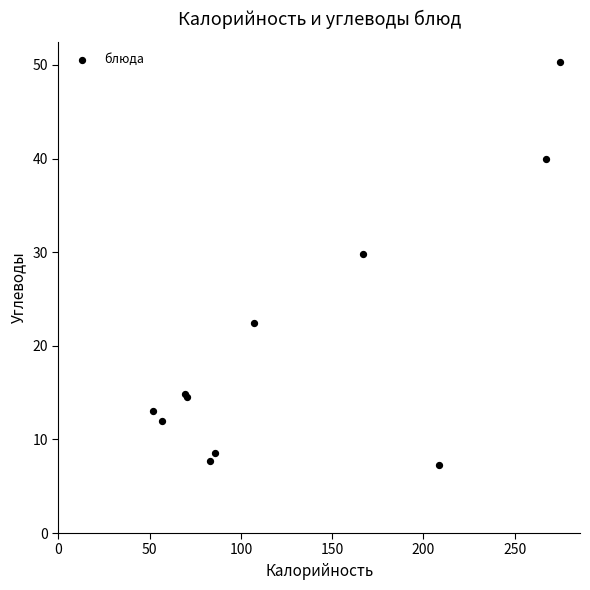

What Y value in the scatter plot is closest to 28?

29.8